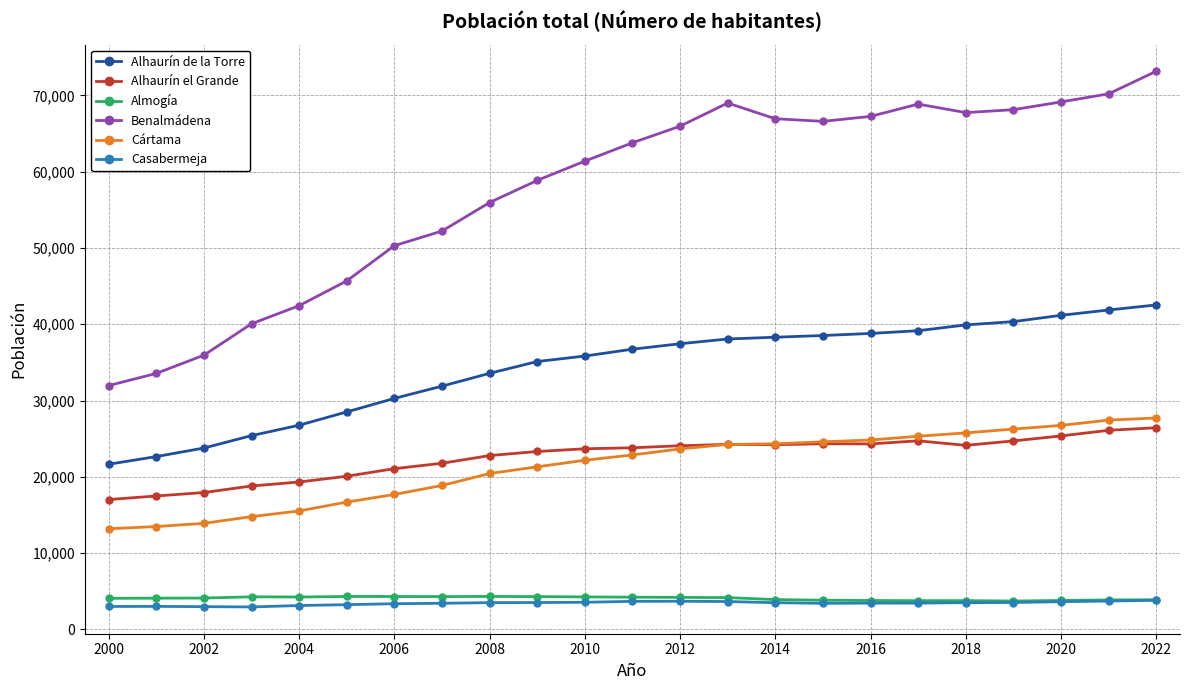

Which series has the largest total across all categories?

Benalmádena